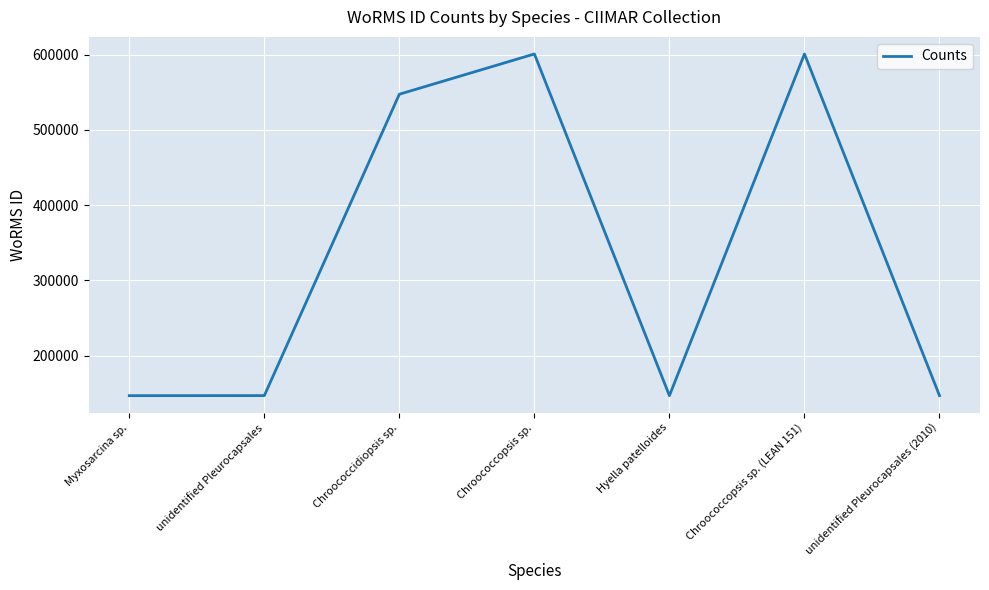

Is this an area chart (filled region under the line)?

No